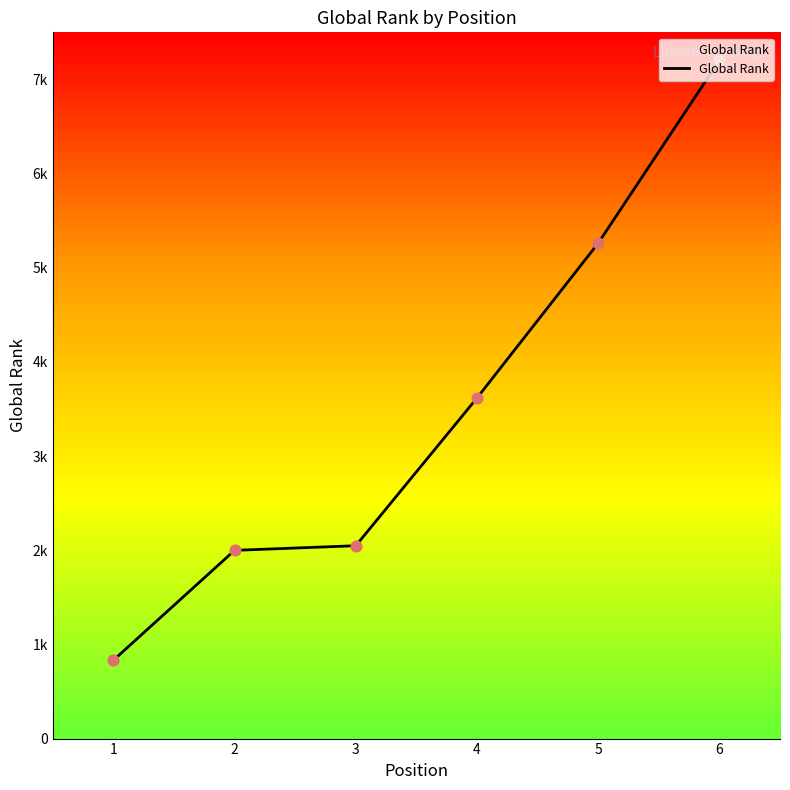

What is the ratio of the value at 3 to the value at 1?

2.5